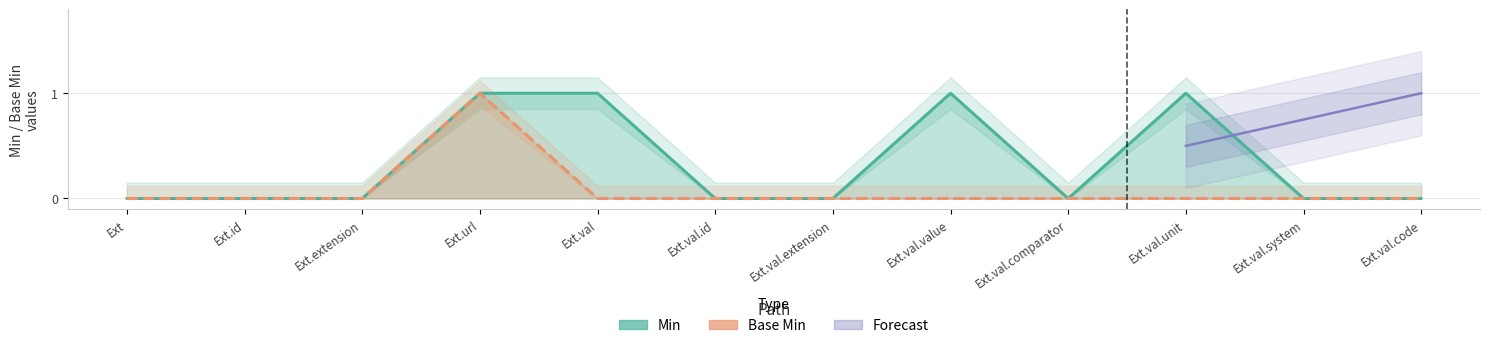

Rank the series by their average value, from highest to lowest.

Min, Base Min